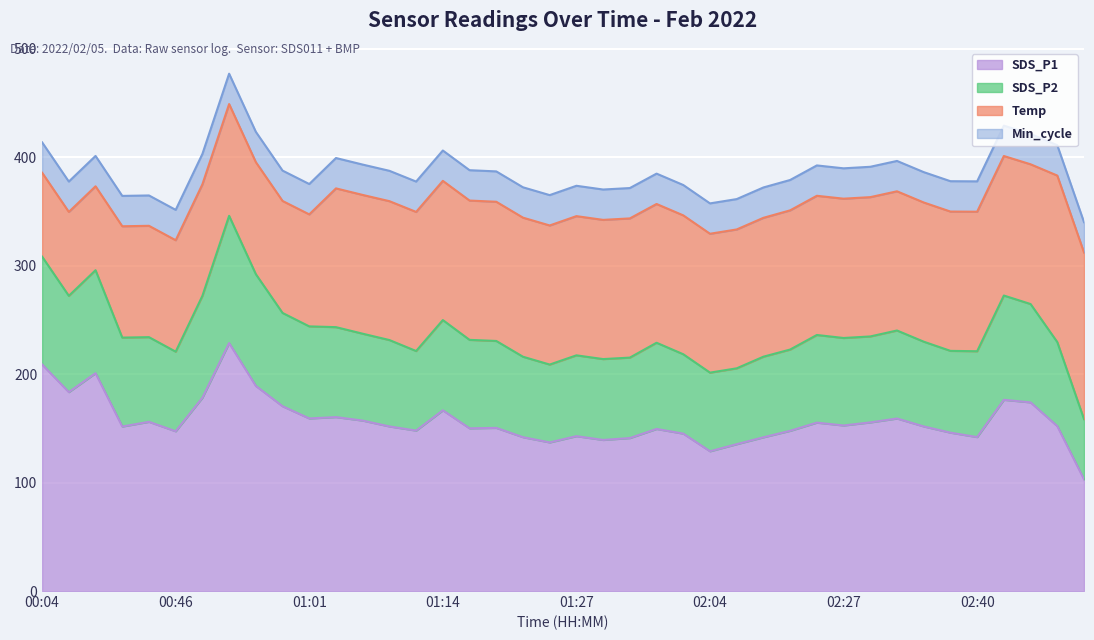

What is the sum of all SDS_P1 values?

6277.9